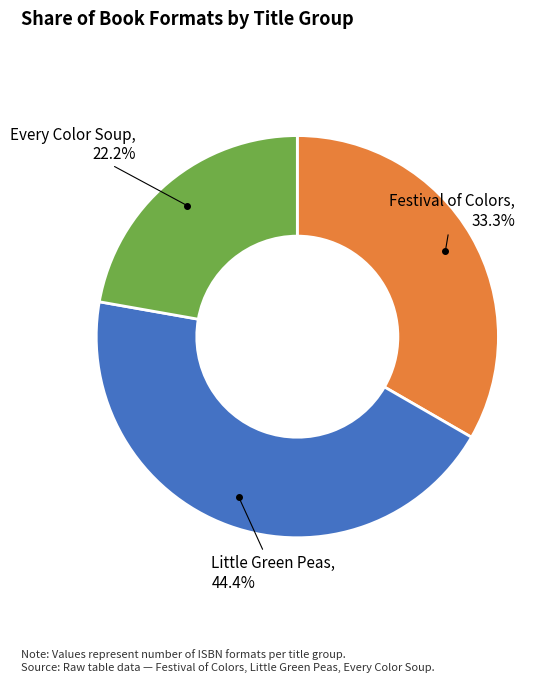

Is there any slice that represents more than half of the pie?

No